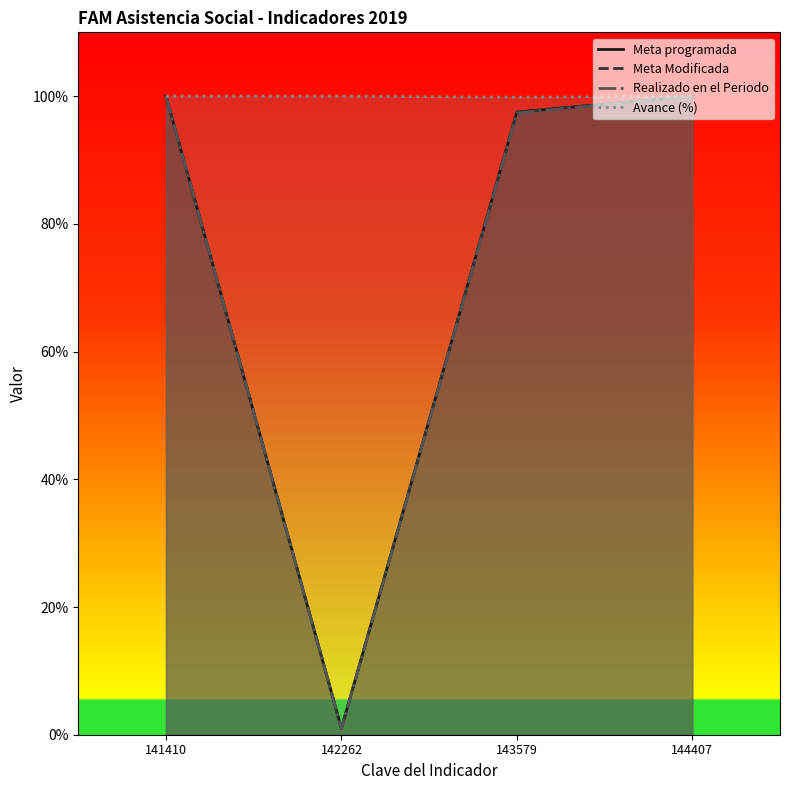

What are all the series names shown in the legend?

Meta programada, Meta Modificada, Realizado en el Periodo, Avance (%)